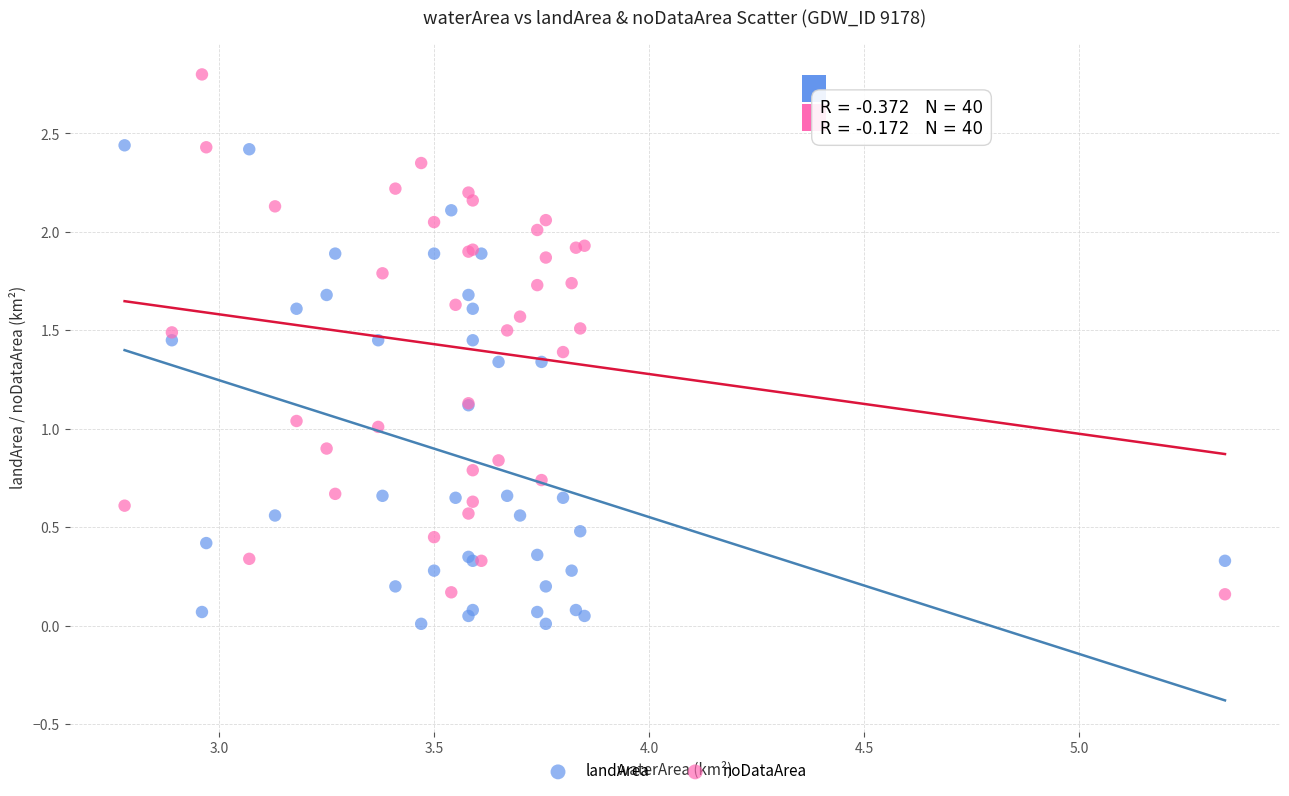

Which series reaches the maximum Y coordinate?

noDataArea